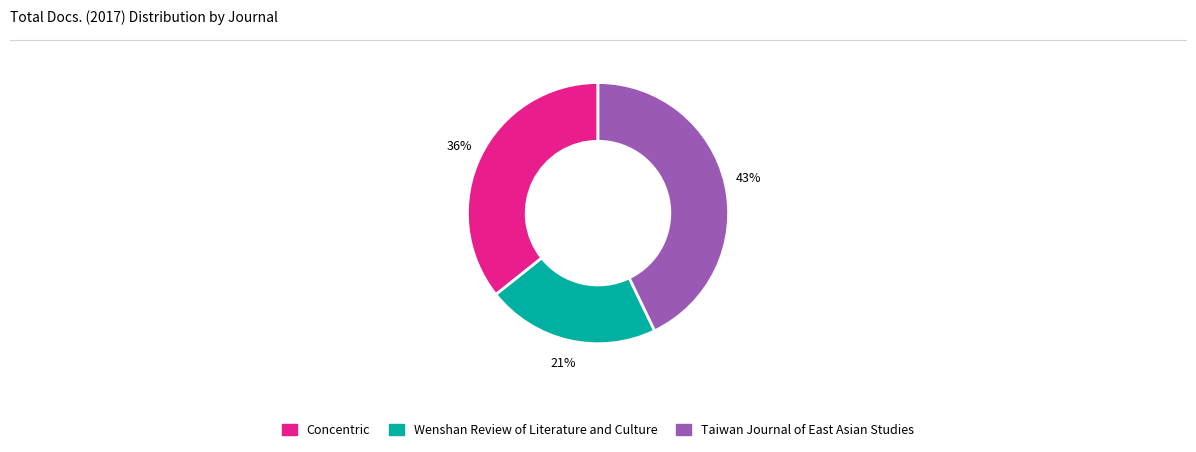

To the nearest percent, what is the combined percentage of Taiwan Journal of East Asian Studies and Concentric?

79%